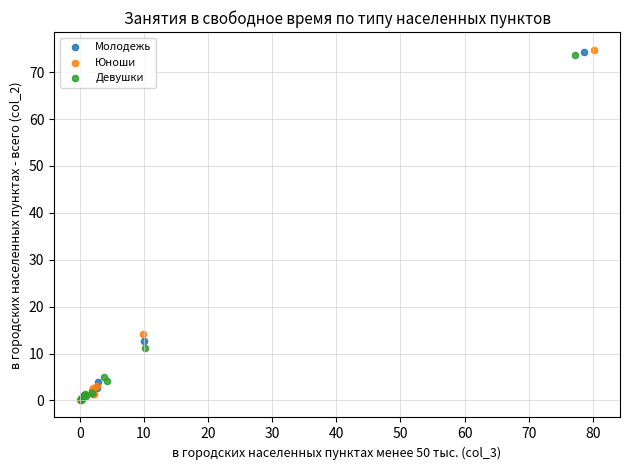

Which series has the largest Y range (max minus min)?

Юноши